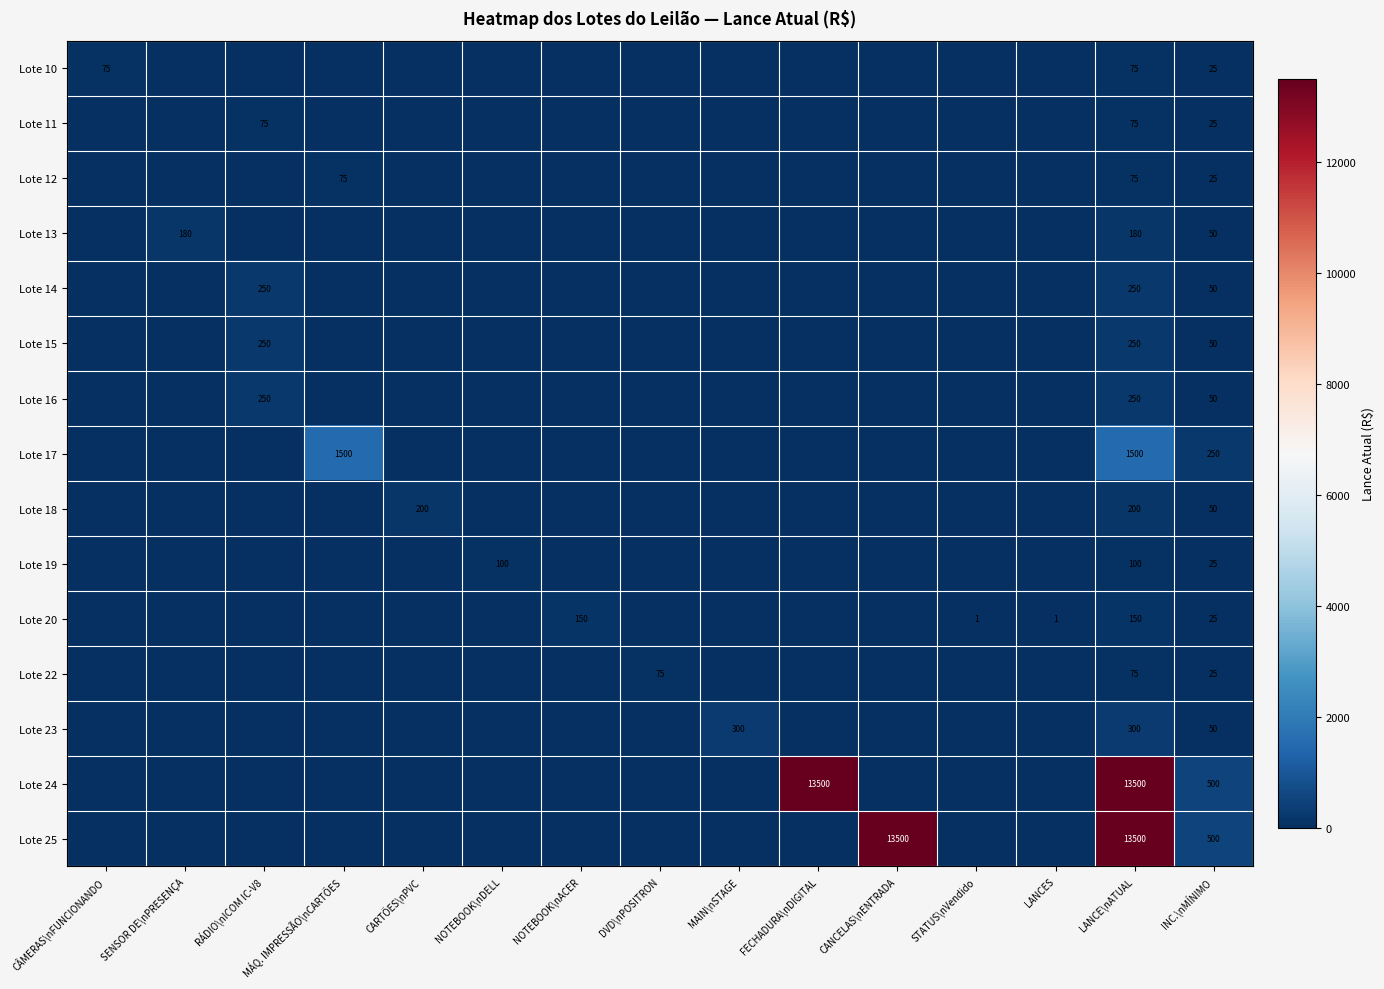

What is the difference between the highest and lowest values at LANCE\nATUAL?

13425